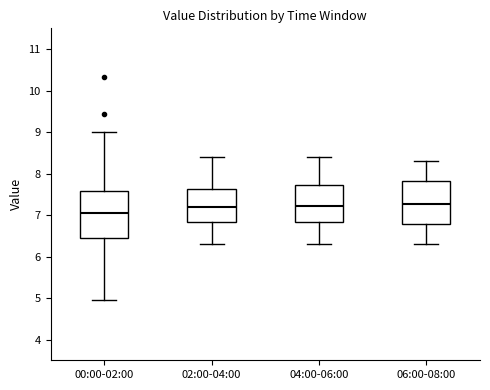

Reading left to right, transcribe this box plot: for each box, give where its median line is, the range the box spans, and where its two whiskers end, as read against the y-axis. The values are not printed on the chart, so give them approximately, as read against the axis.

00:00-02:00: median 7.1, box 6.4 to 7.6, whiskers 5.0 to 9.0
02:00-04:00: median 7.2, box 6.8 to 7.6, whiskers 6.3 to 8.4
04:00-06:00: median 7.2, box 6.8 to 7.7, whiskers 6.3 to 8.4
06:00-08:00: median 7.3, box 6.8 to 7.8, whiskers 6.3 to 8.3